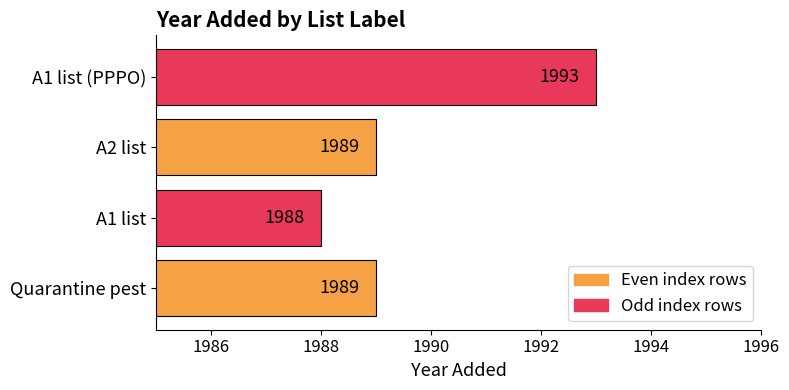

Which has a higher value, A2 list or A1 list?

A2 list